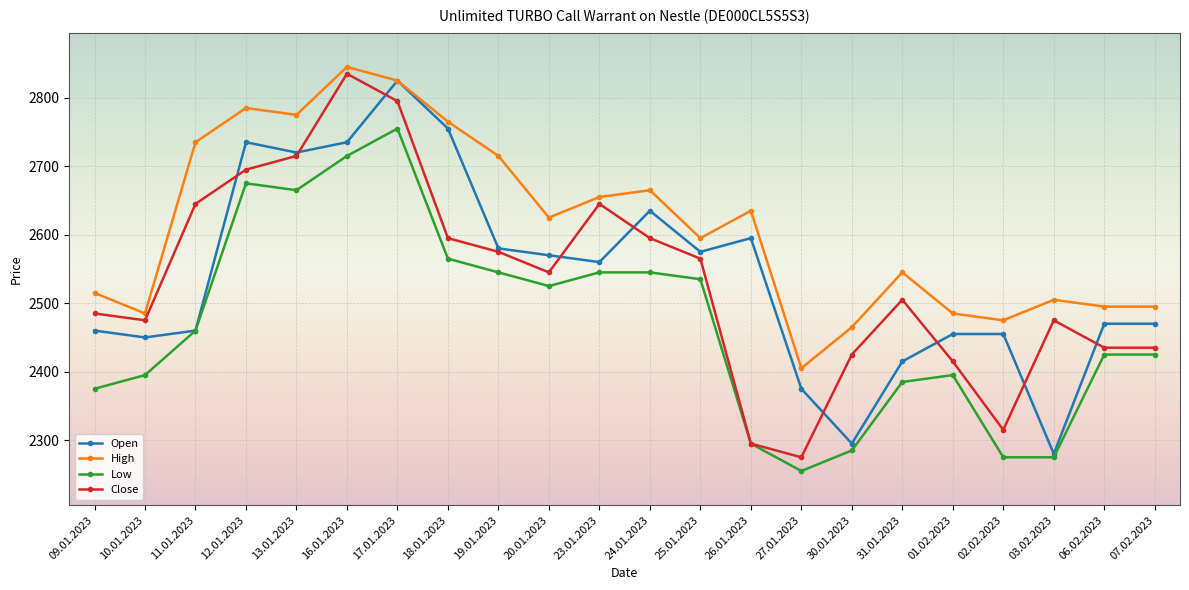

Reading right to left, list all the values displayed in this chart.

Open: 07.02.2023=2470	06.02.2023=2470	03.02.2023=2280	02.02.2023=2455	01.02.2023=2455	31.01.2023=2415	30.01.2023=2295	27.01.2023=2375	26.01.2023=2595	25.01.2023=2575	24.01.2023=2635	23.01.2023=2560	20.01.2023=2570	19.01.2023=2580	18.01.2023=2755	17.01.2023=2825	16.01.2023=2735	13.01.2023=2720	12.01.2023=2735	11.01.2023=2460	10.01.2023=2450	09.01.2023=2460
High: 07.02.2023=2495	06.02.2023=2495	03.02.2023=2505	02.02.2023=2475	01.02.2023=2485	31.01.2023=2545	30.01.2023=2465	27.01.2023=2405	26.01.2023=2635	25.01.2023=2595	24.01.2023=2665	23.01.2023=2655	20.01.2023=2625	19.01.2023=2715	18.01.2023=2765	17.01.2023=2825	16.01.2023=2845	13.01.2023=2775	12.01.2023=2785	11.01.2023=2735	10.01.2023=2485	09.01.2023=2515
Low: 07.02.2023=2425	06.02.2023=2425	03.02.2023=2275	02.02.2023=2275	01.02.2023=2395	31.01.2023=2385	30.01.2023=2285	27.01.2023=2255	26.01.2023=2295	25.01.2023=2535	24.01.2023=2545	23.01.2023=2545	20.01.2023=2525	19.01.2023=2545	18.01.2023=2565	17.01.2023=2755	16.01.2023=2715	13.01.2023=2665	12.01.2023=2675	11.01.2023=2460	10.01.2023=2395	09.01.2023=2375
Close: 07.02.2023=2435	06.02.2023=2435	03.02.2023=2475	02.02.2023=2315	01.02.2023=2415	31.01.2023=2505	30.01.2023=2425	27.01.2023=2275	26.01.2023=2295	25.01.2023=2565	24.01.2023=2595	23.01.2023=2645	20.01.2023=2545	19.01.2023=2575	18.01.2023=2595	17.01.2023=2795	16.01.2023=2835	13.01.2023=2715	12.01.2023=2695	11.01.2023=2645	10.01.2023=2475	09.01.2023=2485